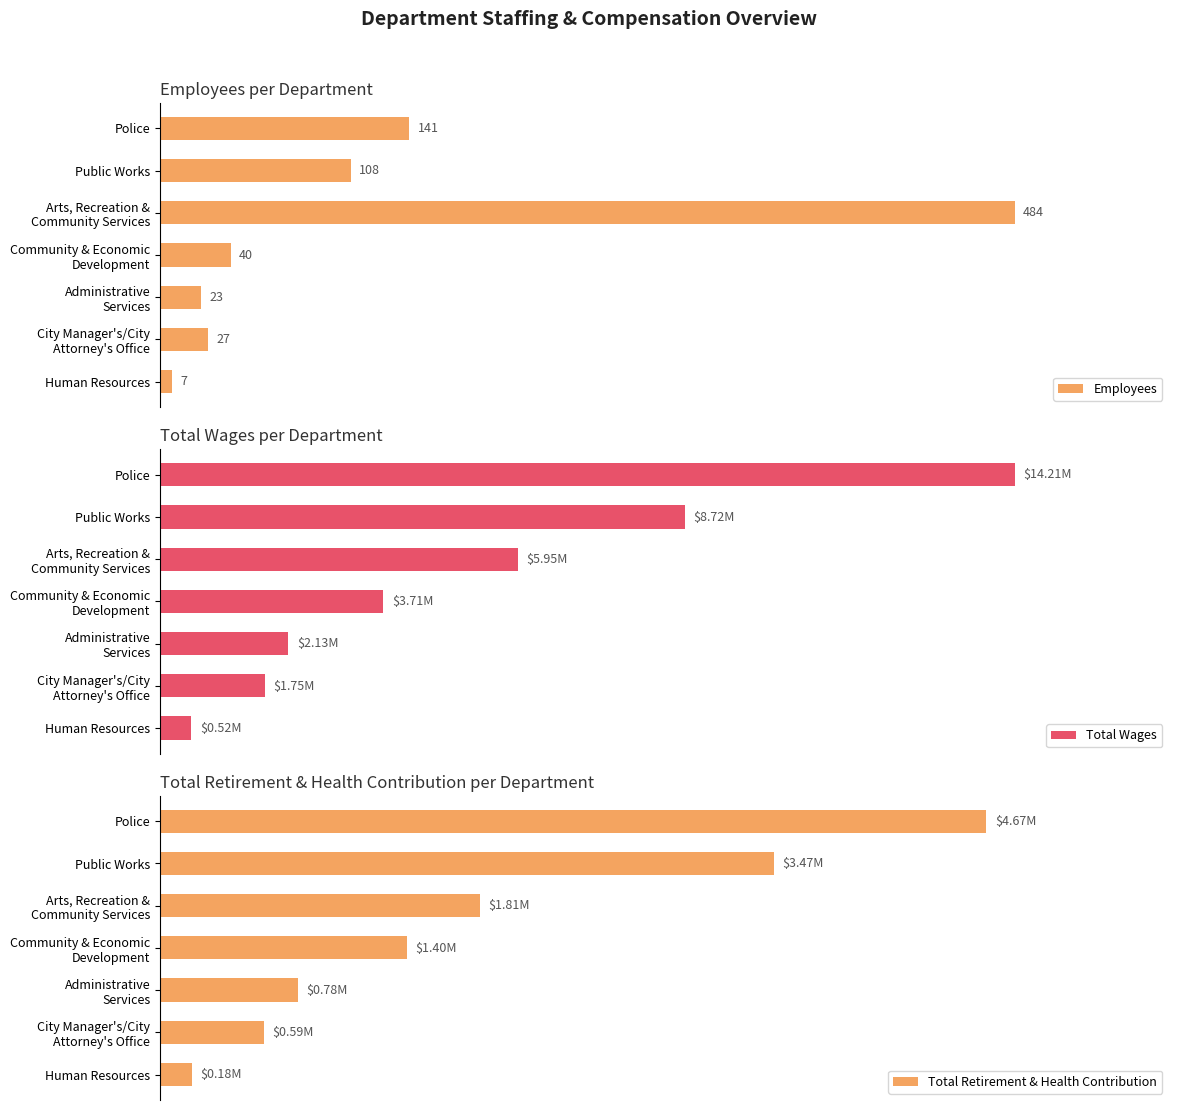

At which label is Employees closest to 245?

Police